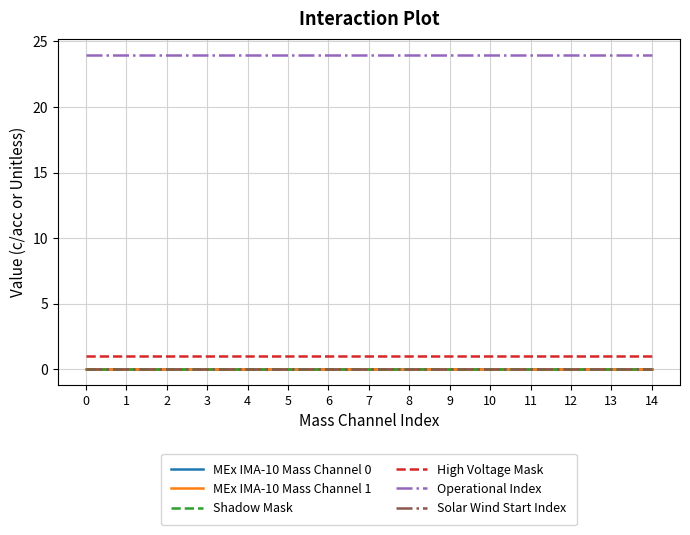

Does the chart display data point markers on the line(s)?

No